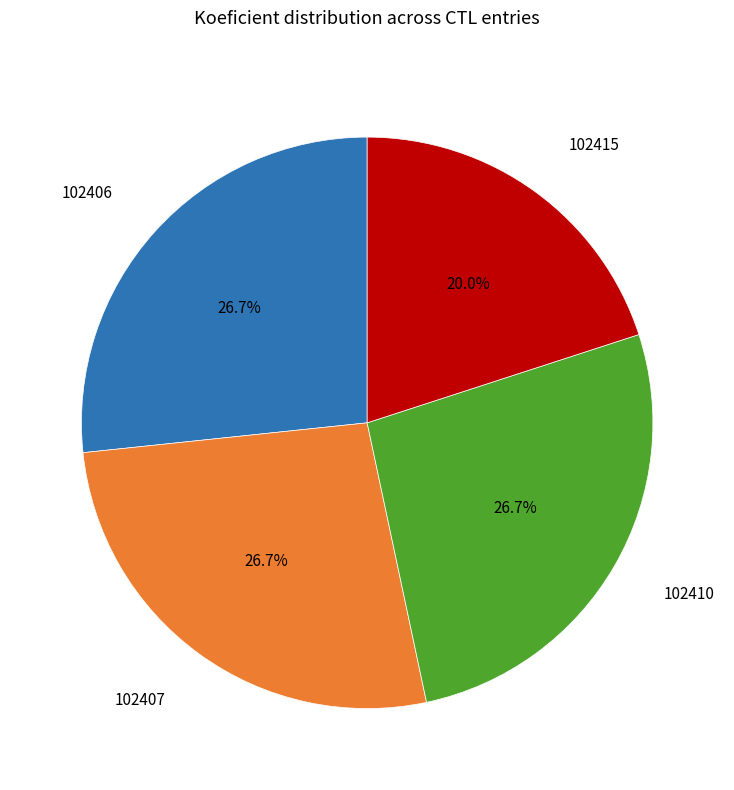

How many segments does this pie chart have?

4